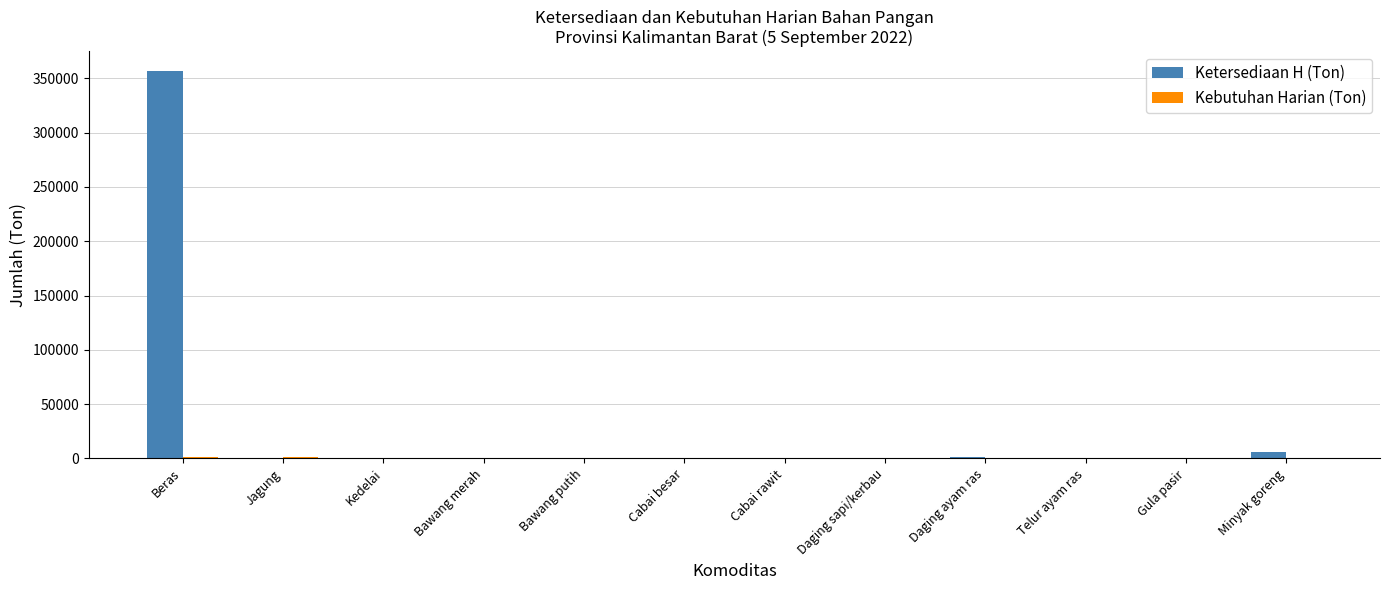

True or false: Ketersediaan H (Ton) has a value of 357110.3 at Beras.

True